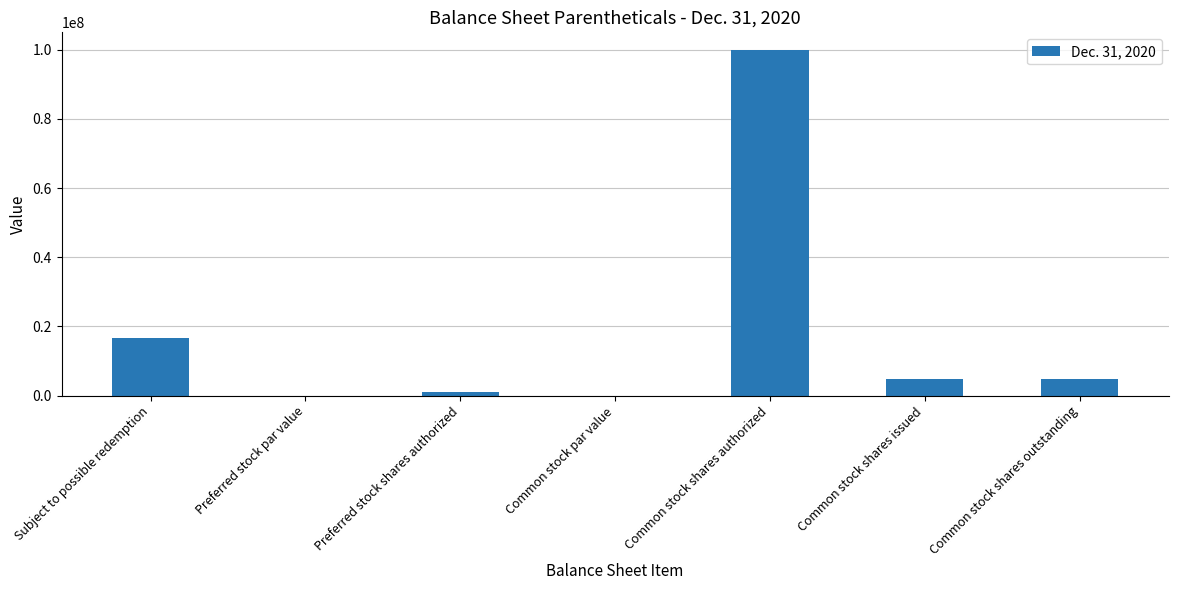

Which category has the highest value across all series?

Common stock shares authorized